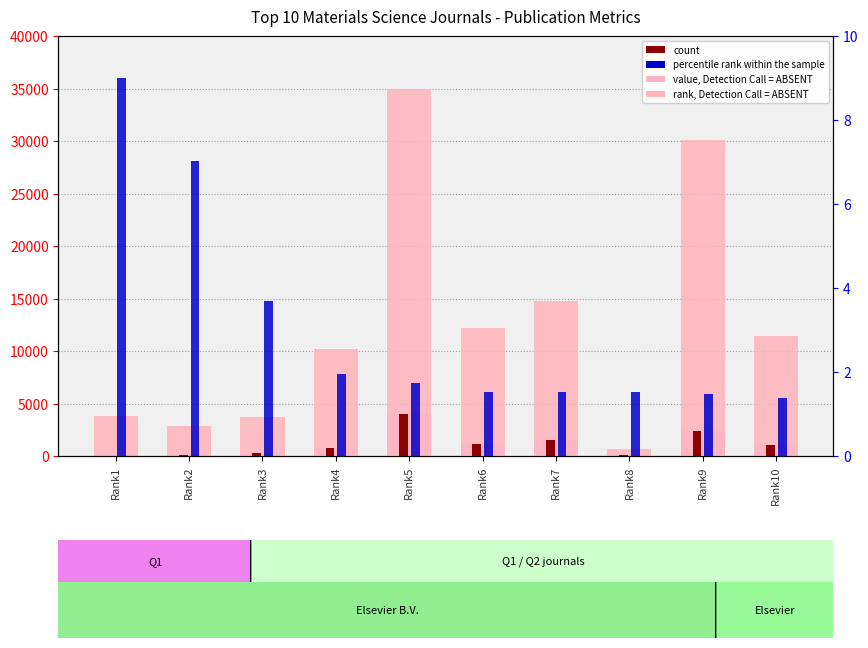

What is the value of the rank, Detection Call = ABSENT bar at the 8th from the left?

685.0